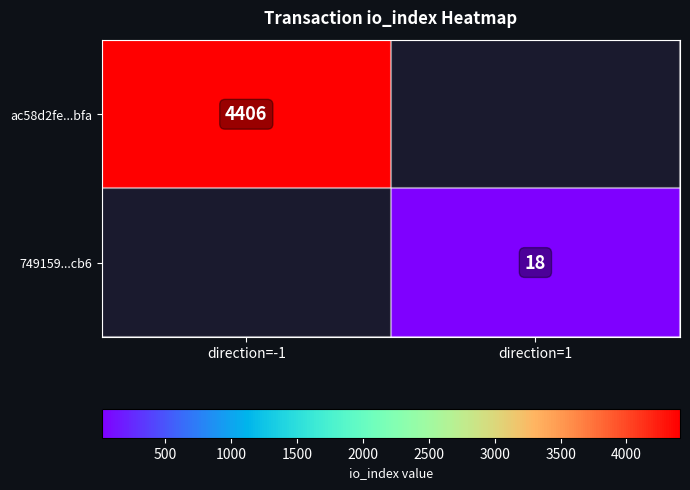

Which category has the highest value across all series?

direction=-1